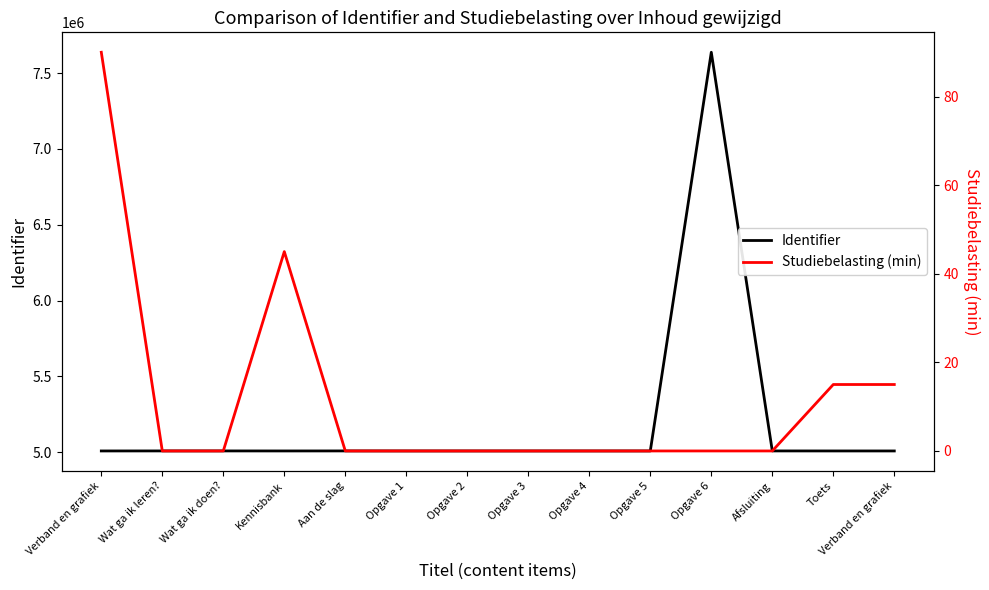

Reading left to right, list all the values displayed in this chart.

Identifier: 5008294	5008486	5008487	5008295	5008489	5008297	5008301	5008299	5008303	5008305	7637659	5008490	5008307	5008309
Studiebelasting (min): 90	0	0	45	0	0	0	0	0	0	0	0	15	15